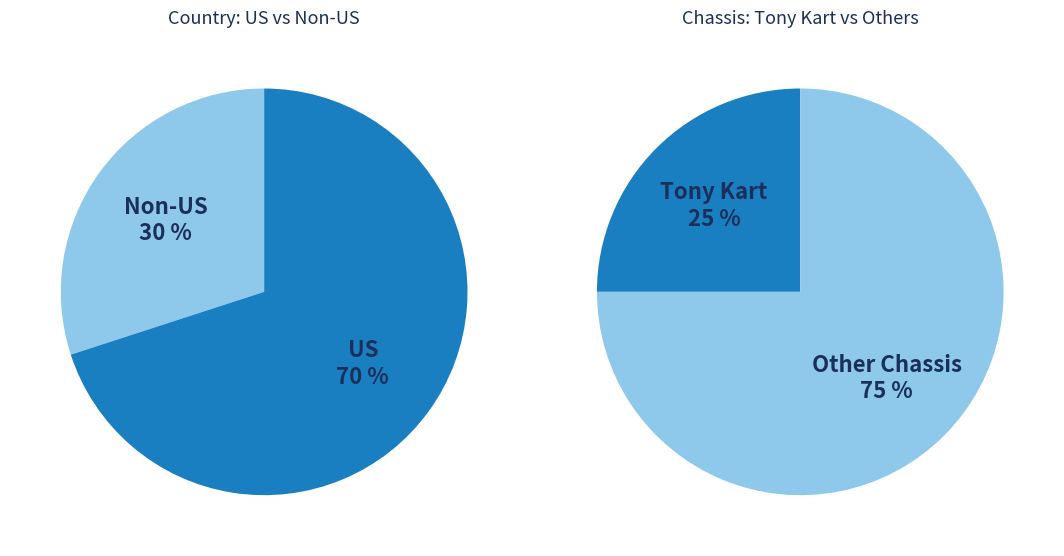

Combined, do Energy Kart and FA Kart account for over 50%?

No